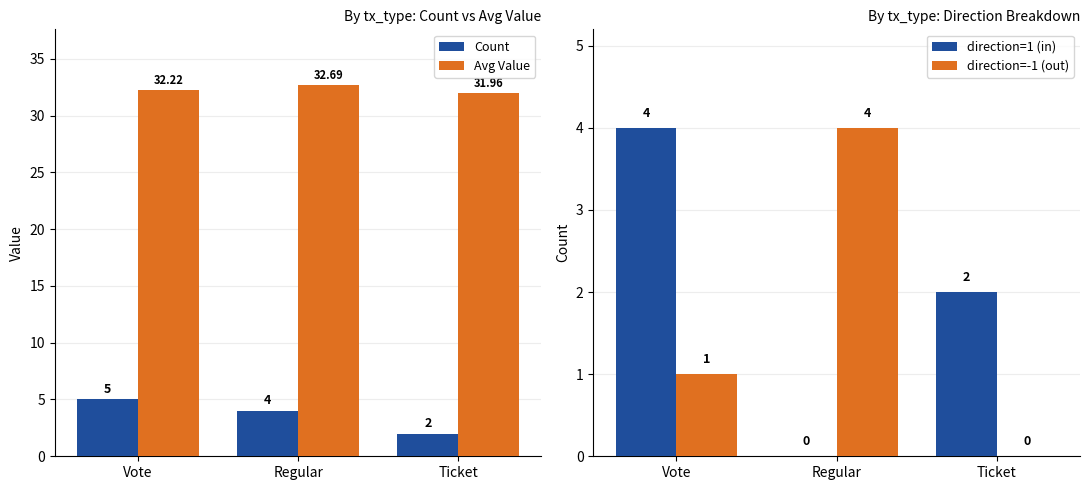

The value of direction=-1 (out) at Vote is 1.0. True or false?

True